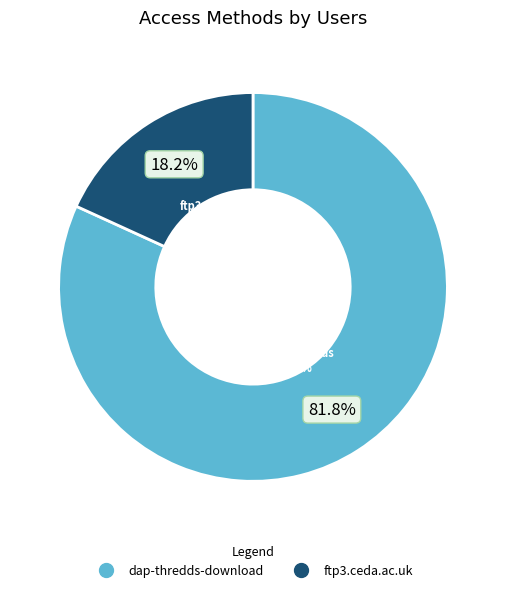

To the nearest percent, what is the difference between the ftp3.ceda.ac.uk and dap-thredds-download slice percentages?

64%